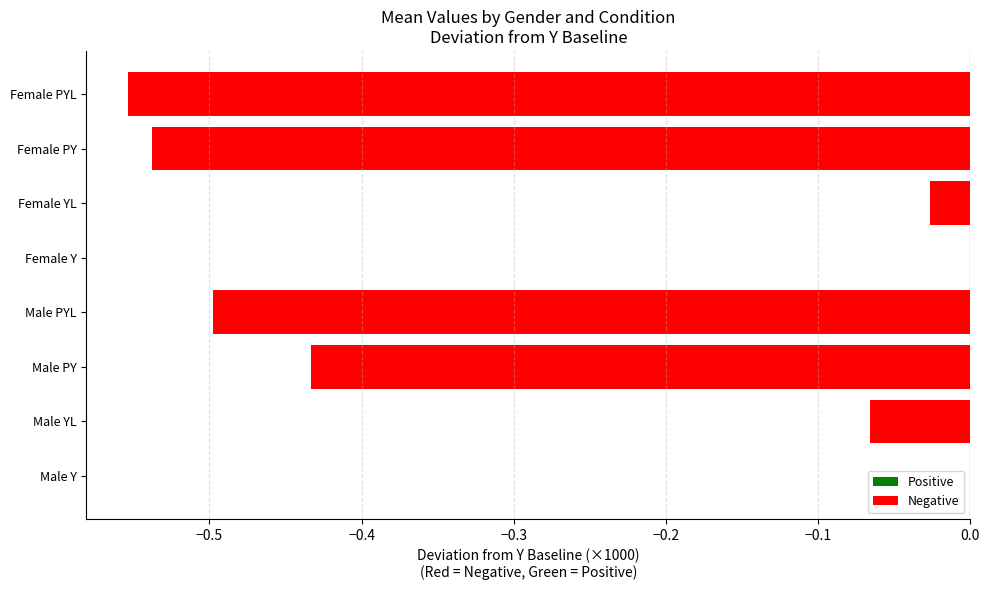

Between Female PY and Female Y, which is larger?

Female Y